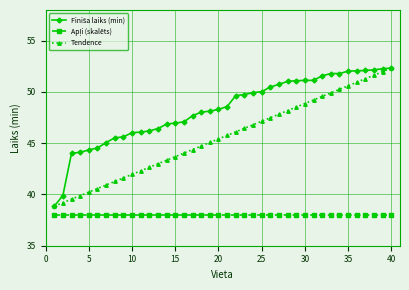

True or false: Tendence has more than 2 points higher than both neighbors.

False